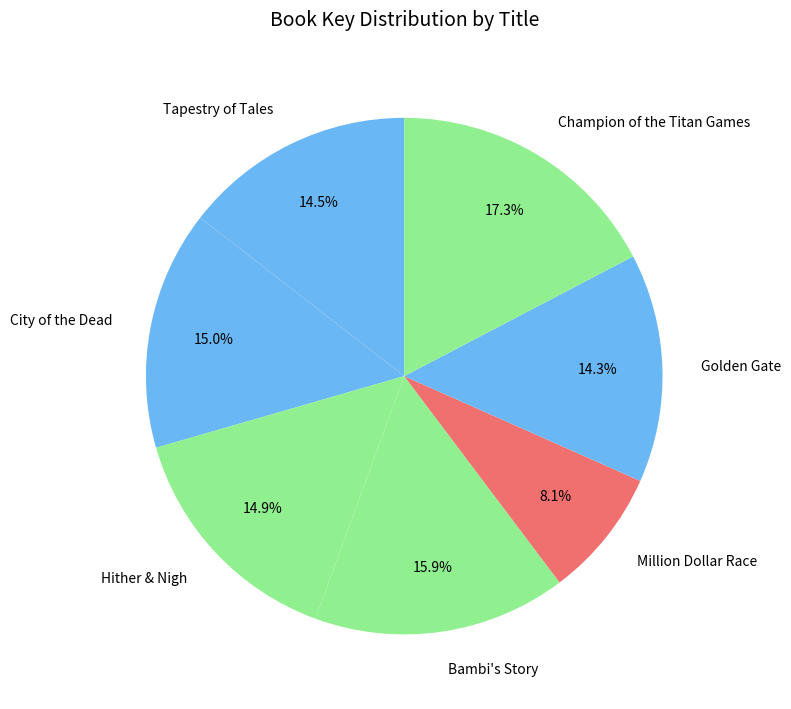

What is the largest slice in the pie chart?

Champion of the Titan Games